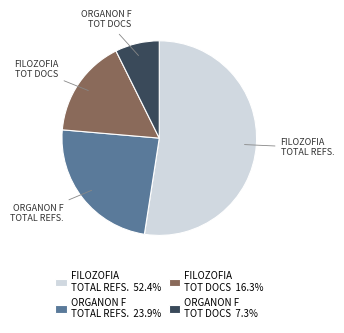

Approximately how many times larger is the value at ORGANON F TOT DOCS compared to ORGANON F TOTAL REFS.?

0.3